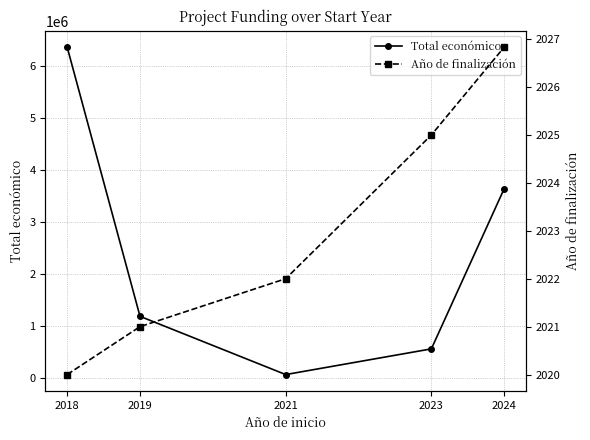

At which category is the sum across all series the highest?

2018